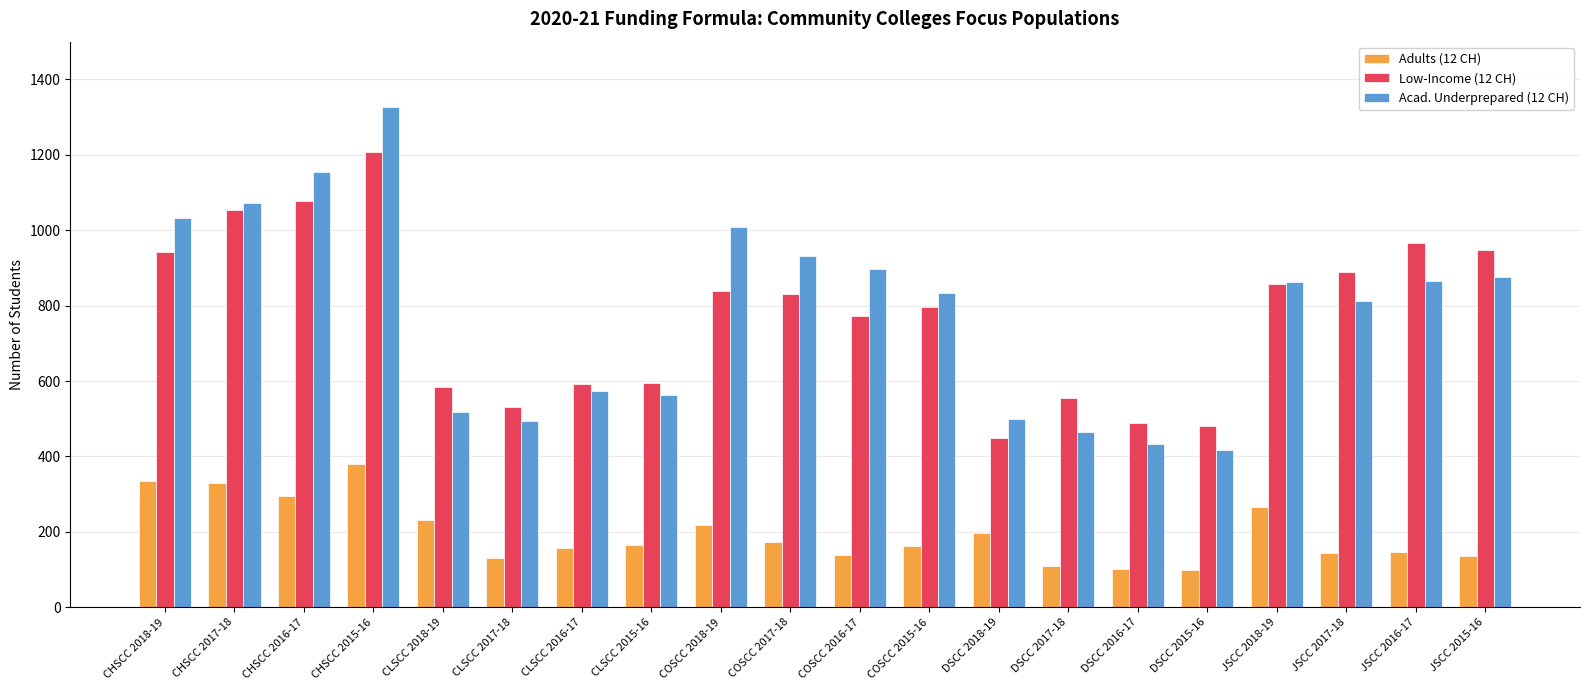

How many values in the Adults (12 CH) series are below 164?

10